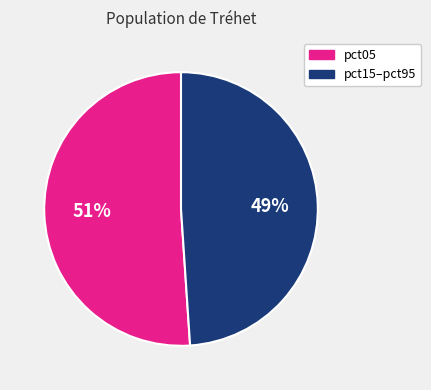

Which category has the smallest portion of the pie?

pct15–pct95